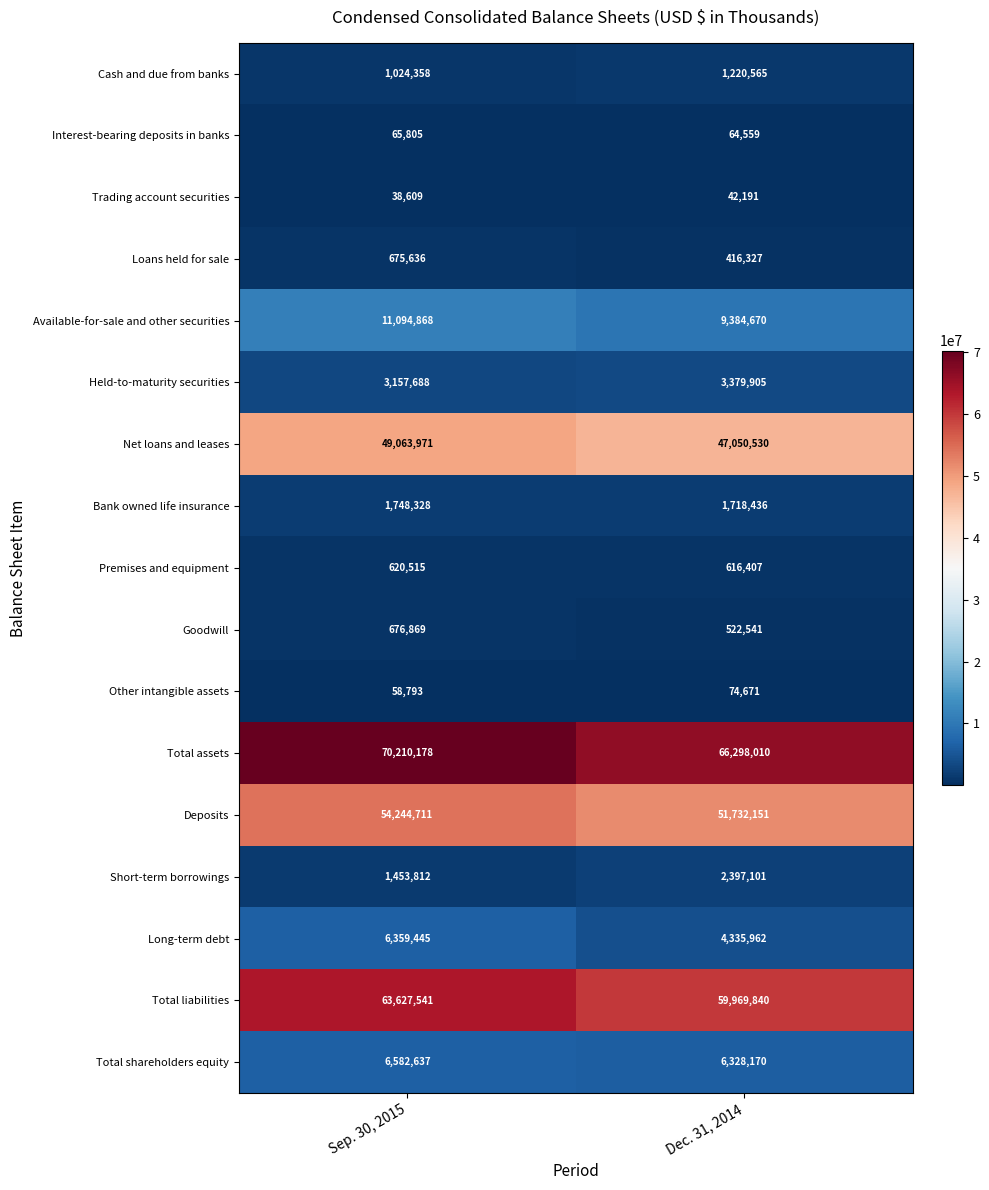

List the series in order of their peak value, highest first.

Total assets, Total liabilities, Deposits, Net loans and leases, Available-for-sale and other securities, Total shareholders equity, Long-term debt, Held-to-maturity securities, Short-term borrowings, Bank owned life insurance, Cash and due from banks, Goodwill, Loans held for sale, Premises and equipment, Other intangible assets, Interest-bearing deposits in banks, Trading account securities